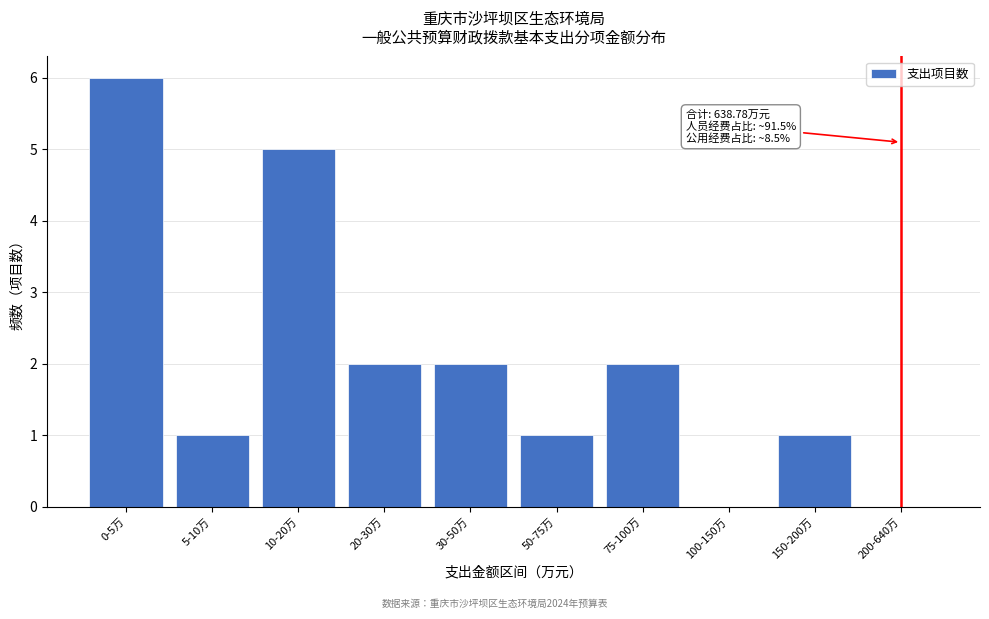

Reading left to right, list all the values displayed in this chart.

0-5万=6	5-10万=1	10-20万=5	20-30万=2	30-50万=2	50-75万=1	75-100万=2	100-150万=0	150-200万=1	200-640万=0